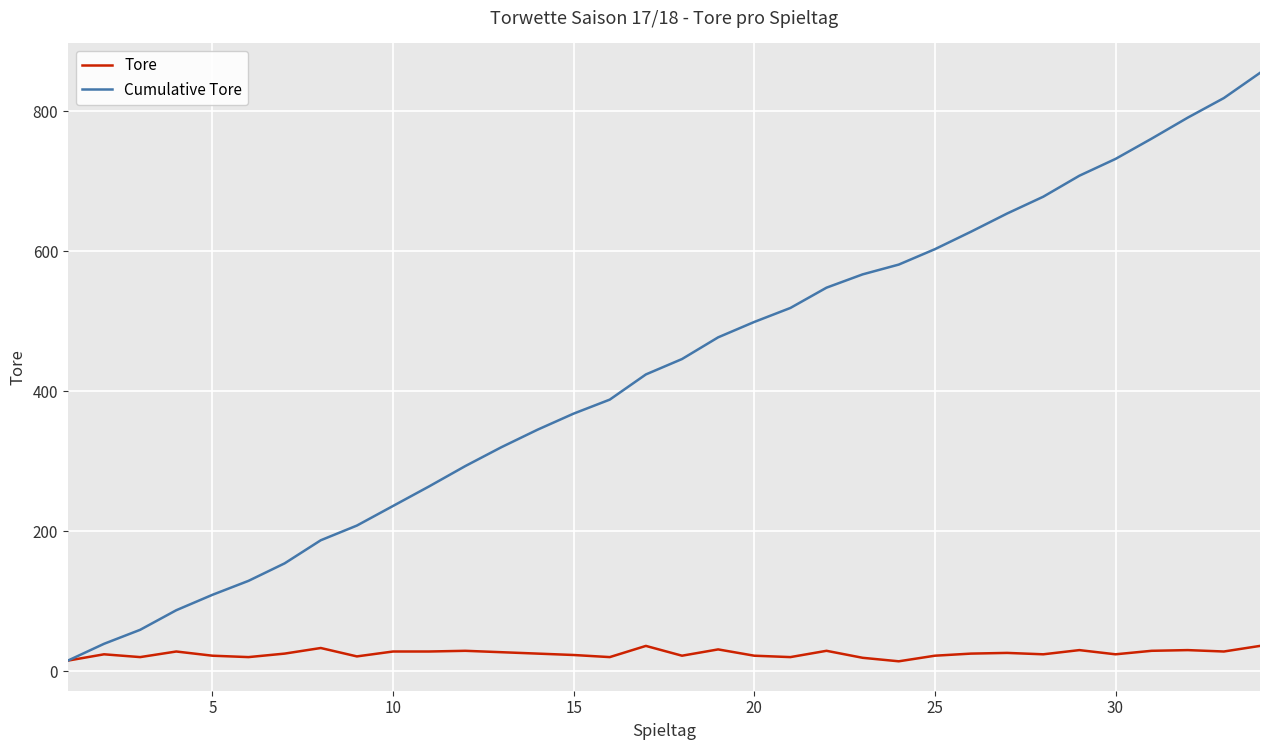

Which series has the widest spread of values?

Cumulative Tore